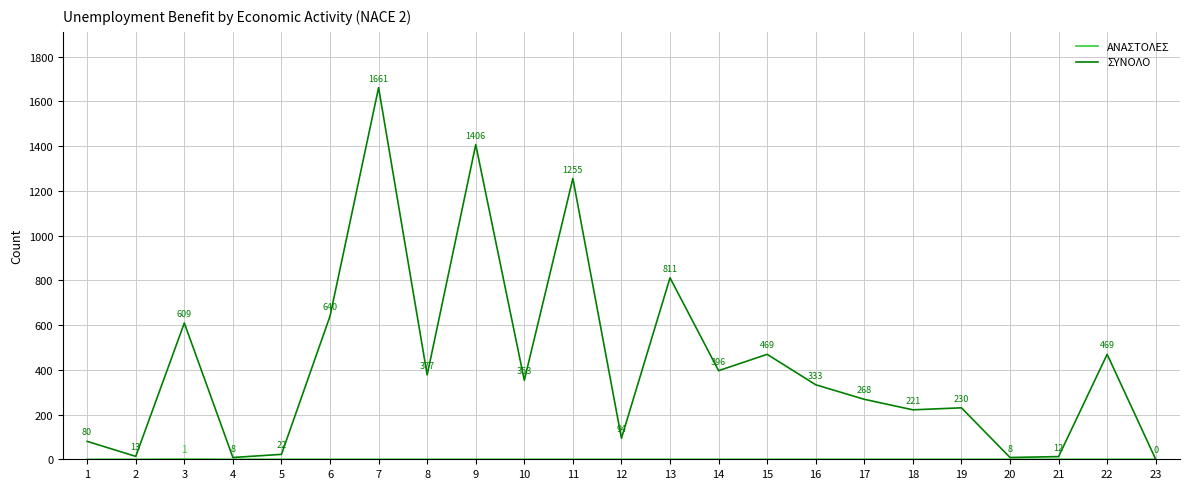

In ΣΥΝΟΛΟ, how many points are lower than both neighbors (excluding endpoints)?

8